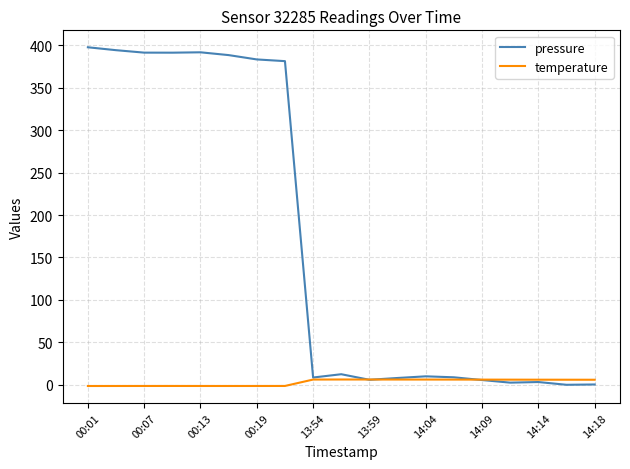

Rank the series by their maximum value, from lowest to highest.

temperature, pressure